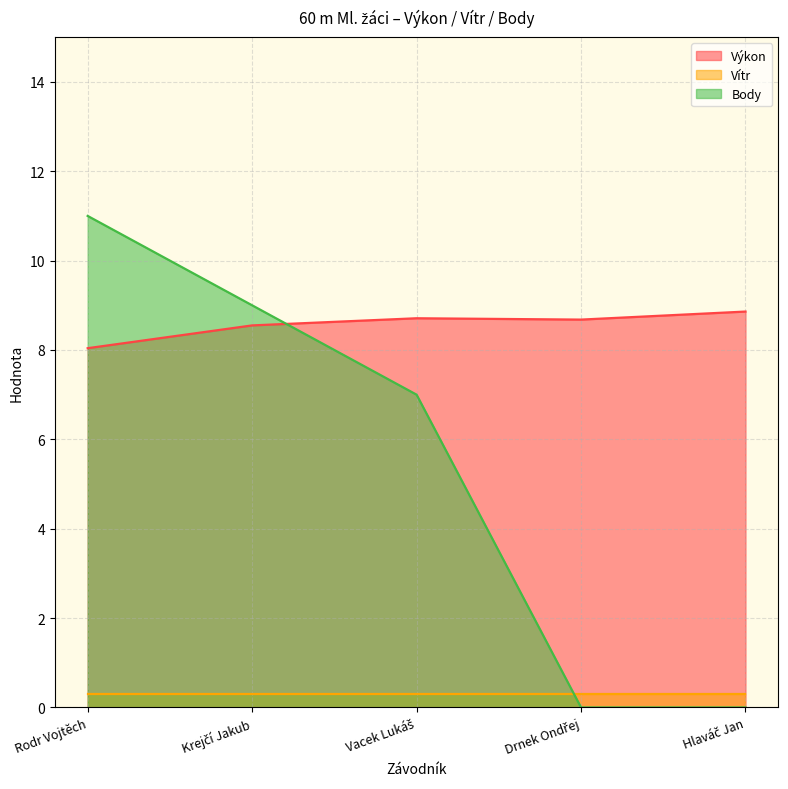

Where is Body nearest to the value 5?

Vacek Lukáš